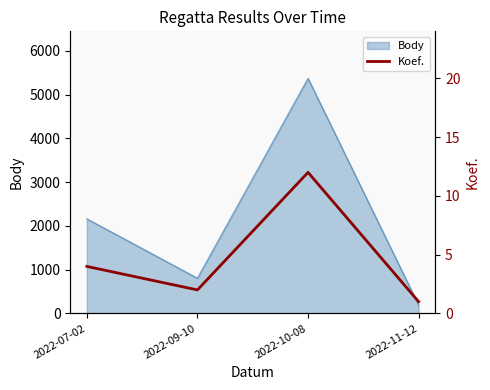

Where is the first local minimum for Body?

2022-09-10